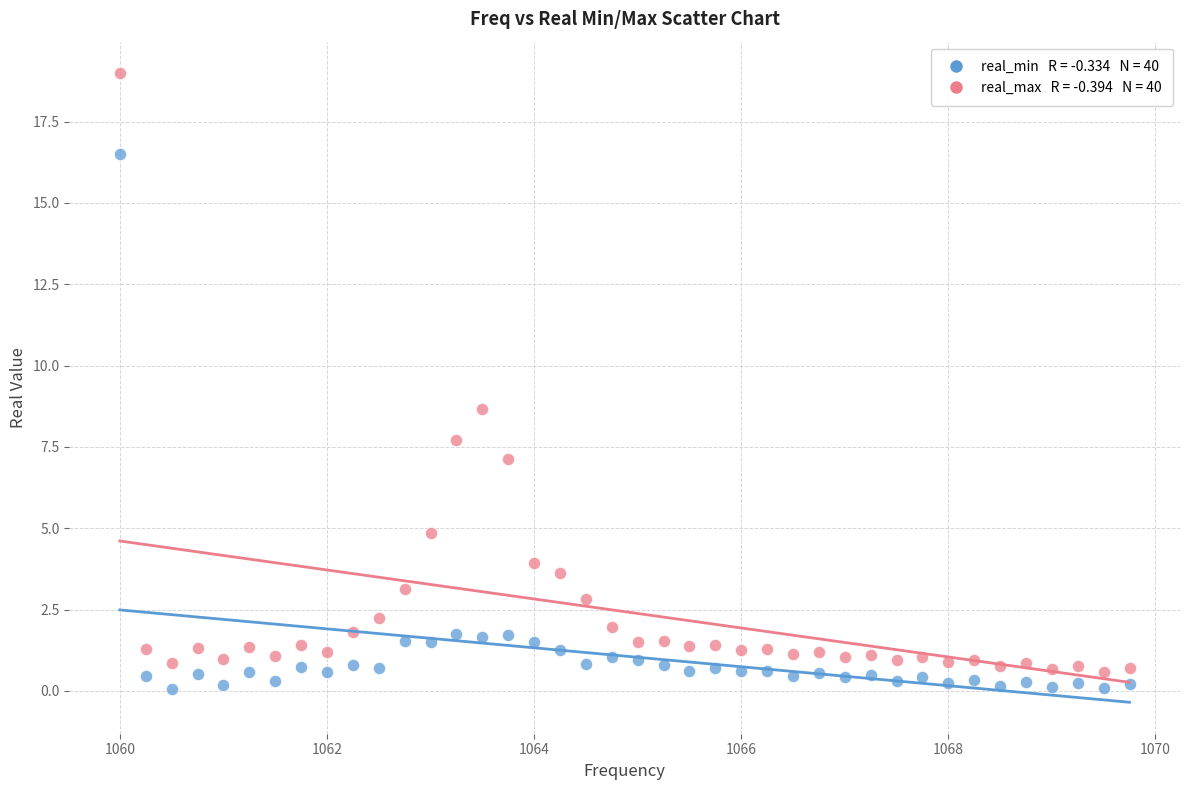

Across all data points, what is the range of X values (max minus min)?

9.8